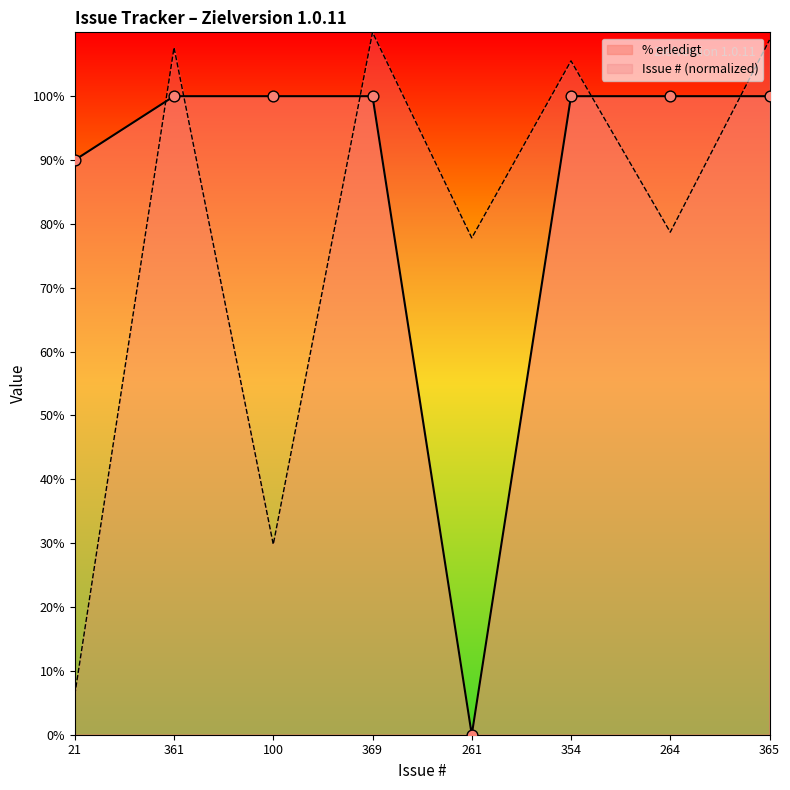

At which category is the sum across all series the highest?

369